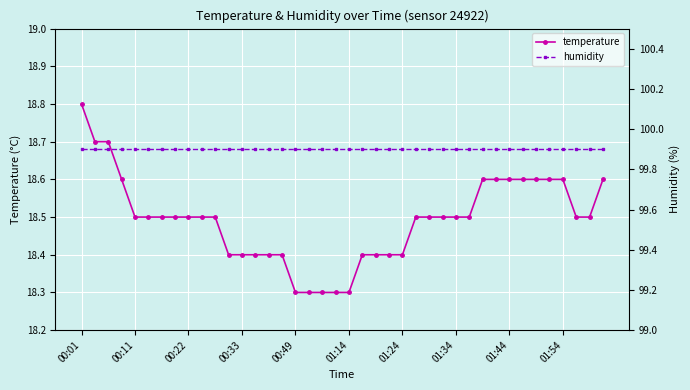

What is the value of the temperature point at the 1st from the left?

18.8